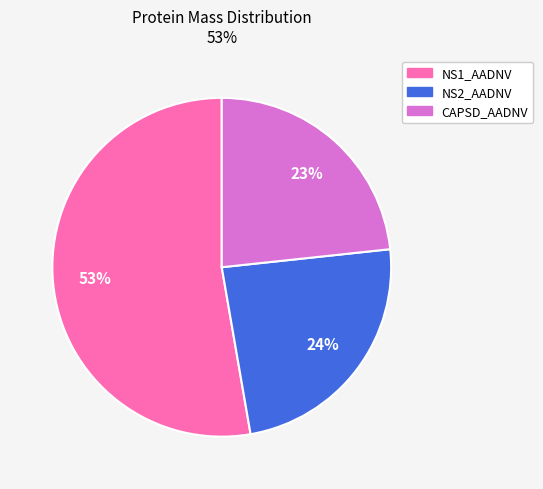

Which category accounts for the majority?

NS1_AADNV